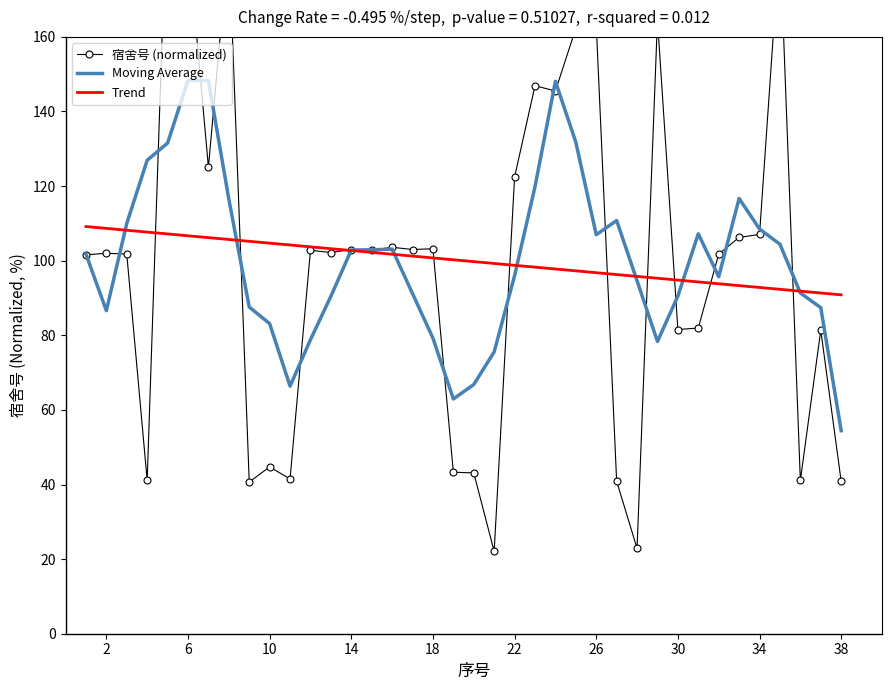

Reading left to right, what are all the values shown in this chart?

宿舍号 (normalized): 101.6	102.0	101.8	41.1	203.6	186.2	125.1	186.0	40.7	44.7	41.5	102.8	102.2	103.0	102.8	103.6	103.0	103.2	43.3	43.1	22.1	122.4	146.9	145.5	162.3	163.3	40.9	22.9	164.5	81.5	82.0	101.8	106.2	107.0	186.4	41.1	81.3	40.9
Moving Average: 101.8	86.6	110.0	126.9	131.5	148.4	148.3	116.5	87.6	83.1	66.4	78.8	90.5	102.9	102.9	103.1	91.2	79.2	62.9	66.8	75.6	96.0	119.8	148.1	131.8	107.0	110.8	94.6	78.4	90.5	107.2	95.7	116.7	108.5	104.4	91.3	87.4	54.4
Trend: 109.2	108.7	108.2	107.7	107.2	106.7	106.2	105.7	105.2	104.7	104.2	103.7	103.2	102.7	102.2	101.7	101.2	100.7	100.2	99.8	99.3	98.8	98.3	97.8	97.3	96.8	96.3	95.8	95.3	94.8	94.3	93.8	93.3	92.8	92.3	91.8	91.3	90.8